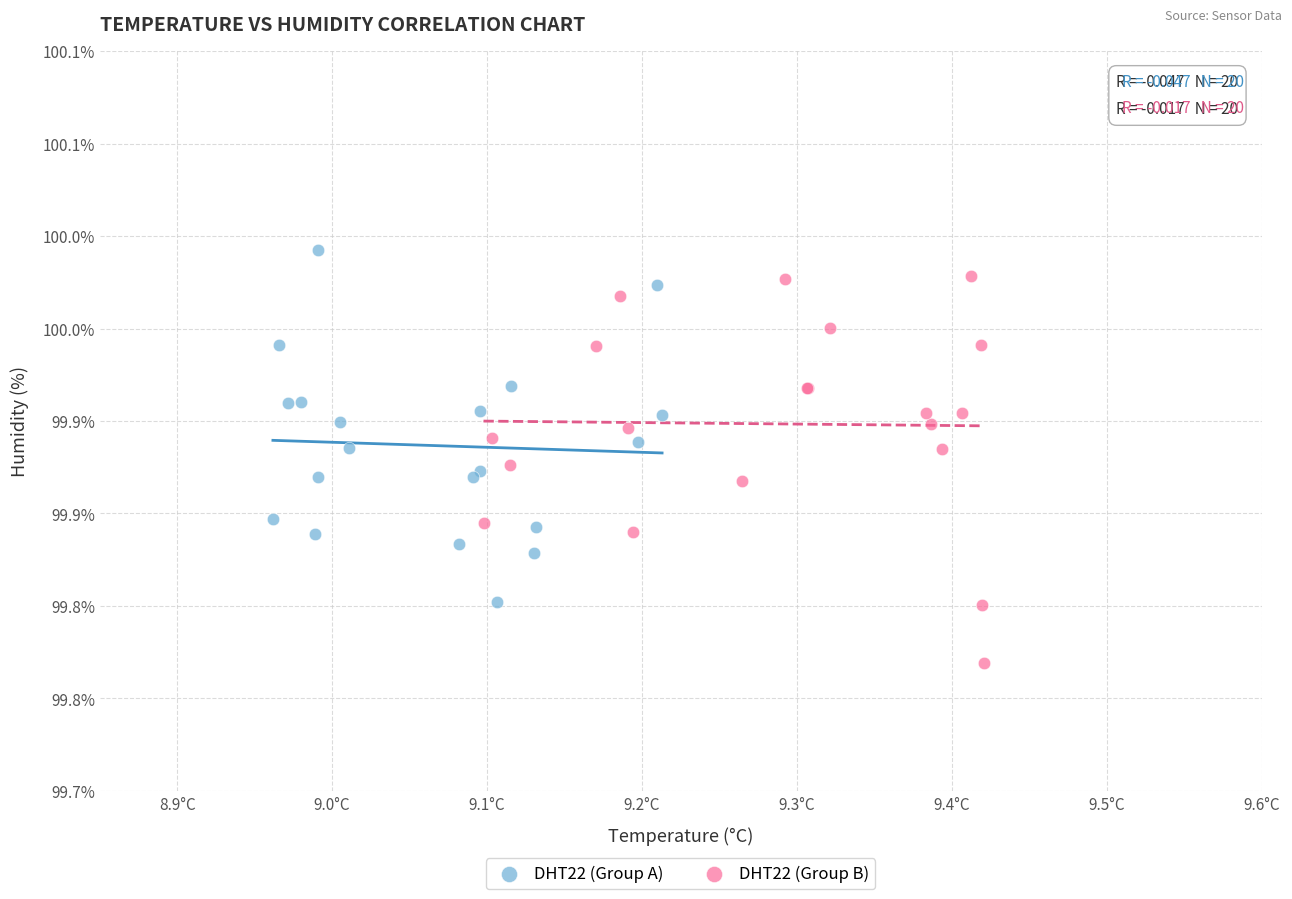

What are all the series names shown in the legend?

DHT22 (Group A), DHT22 (Group B)